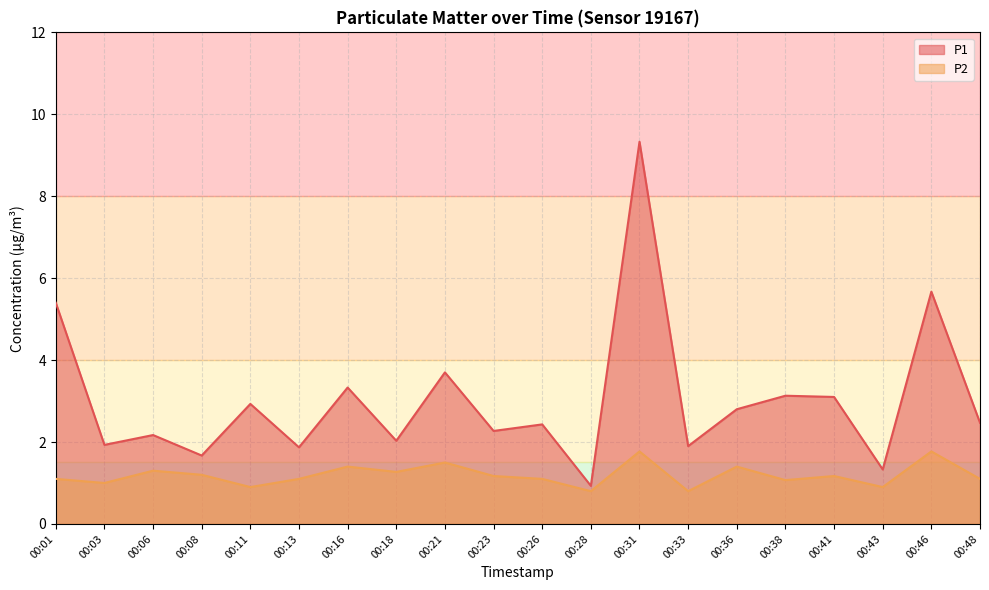

Which series has the largest total across all categories?

P1